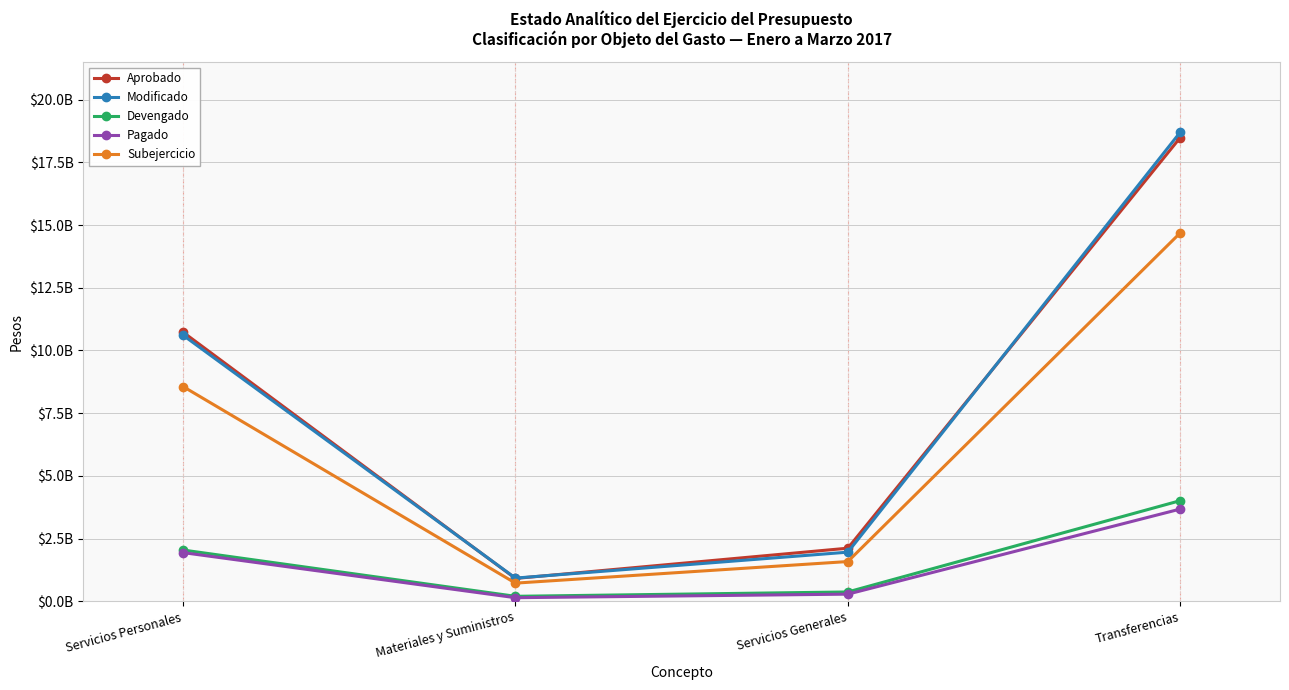

Which series has the largest total across all categories?

Aprobado